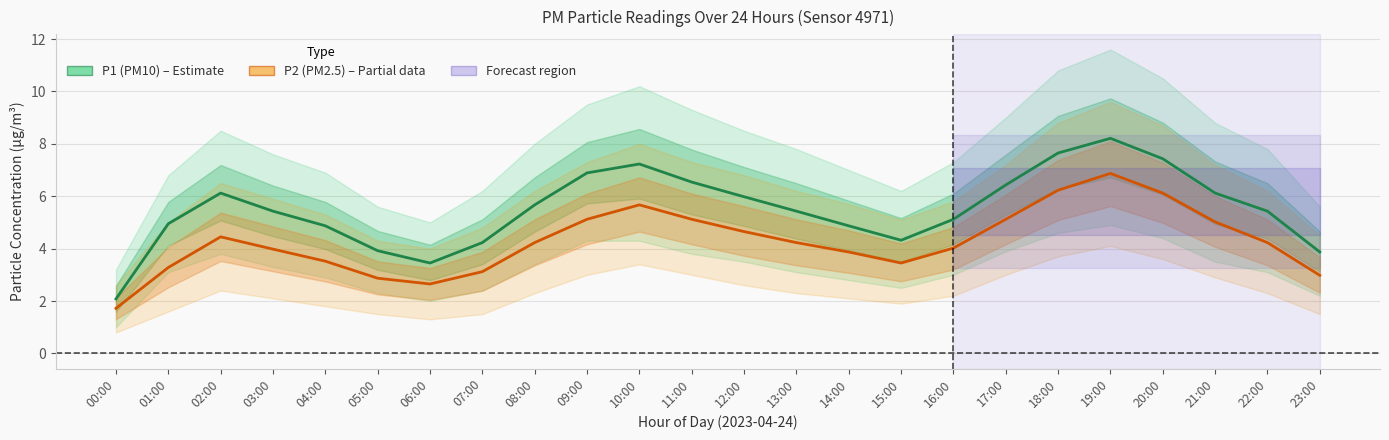

What is the total value across all series at 14:00?

8.7